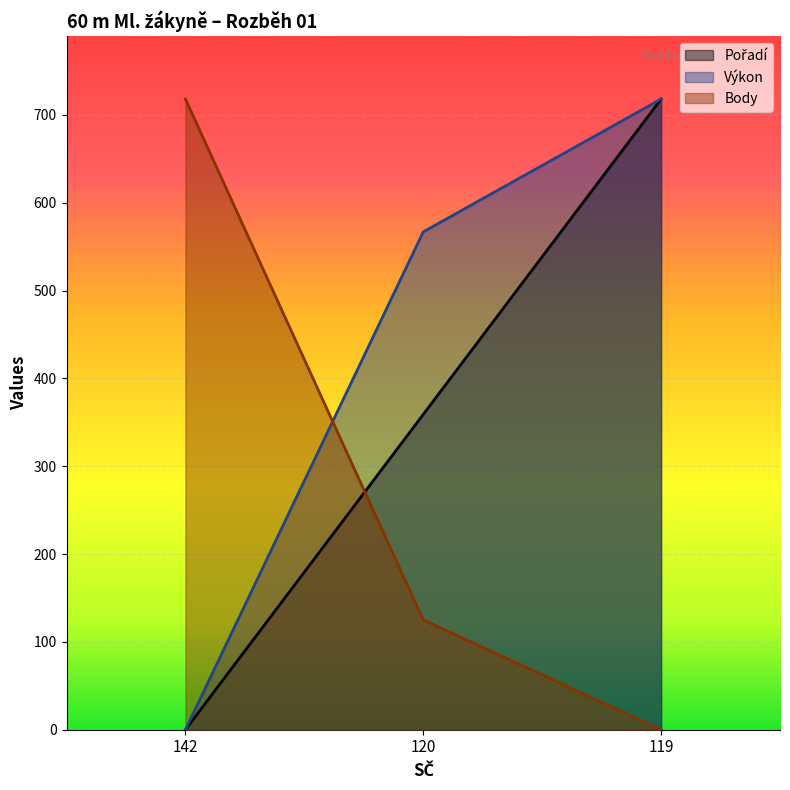

How many data points in Body are above 125?

2